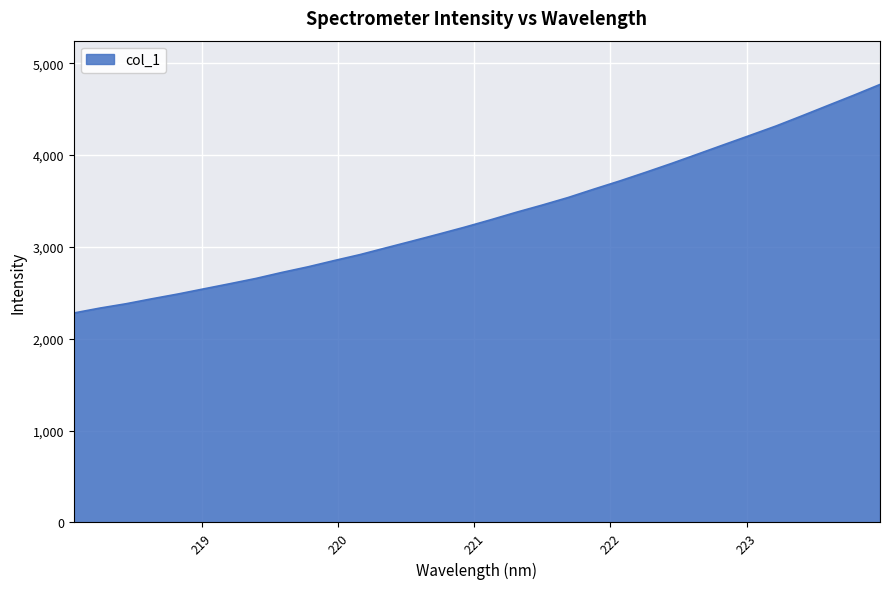

What is the difference between the maximum and minimum values?

2488.4